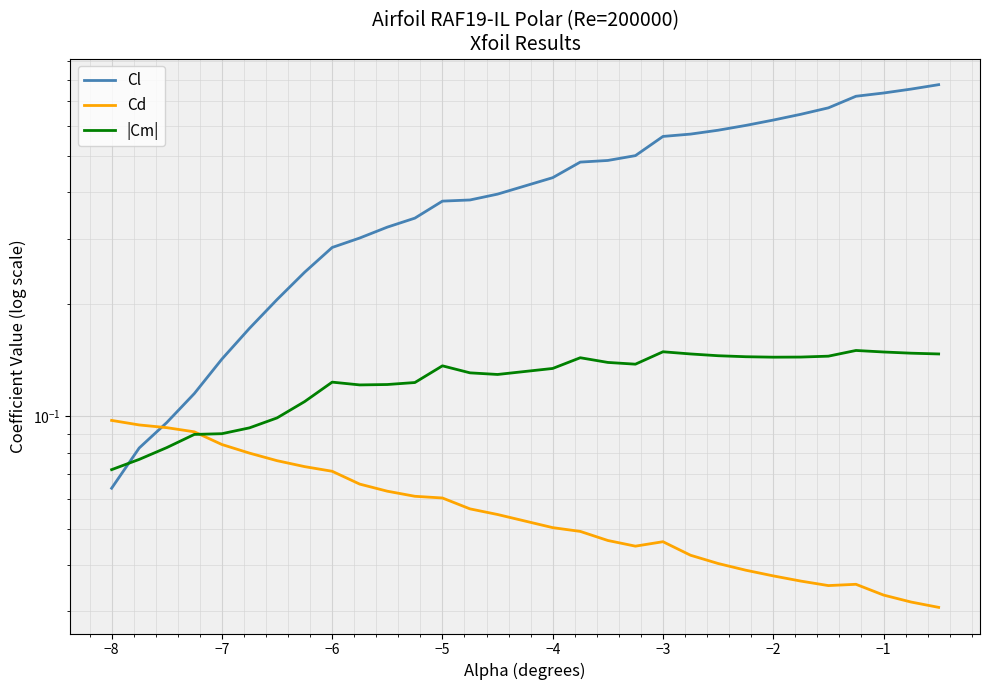

Between −3 and 15, which series saw the biggest shift?

Cl